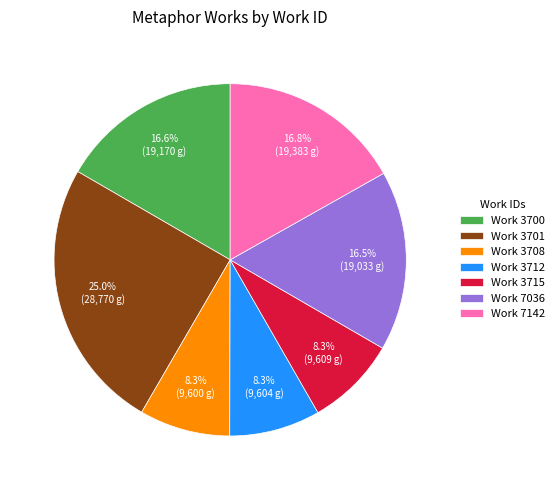

Is the sum of Work 3712 and Work 7142 greater than half?

No